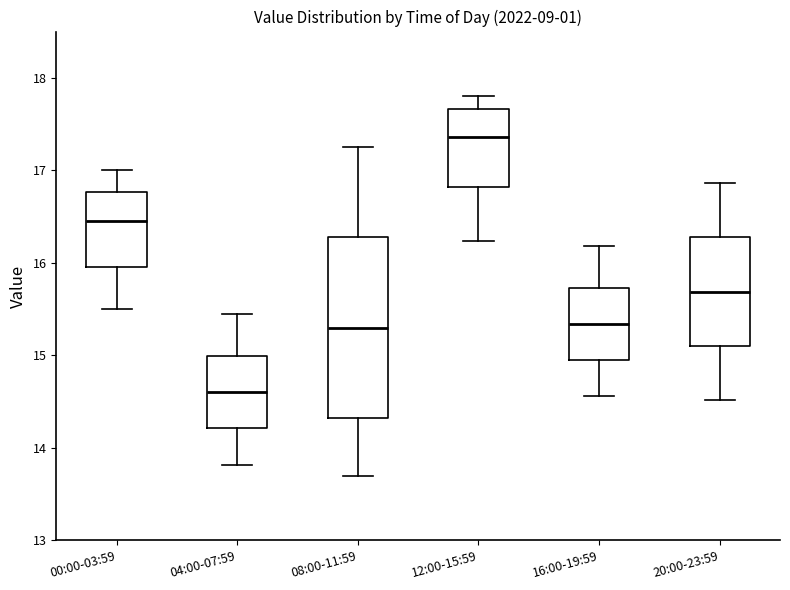

Where is the lower edge of the box for 16:00-19:59 on the y-axis? The values are not printed on the chart, so give them approximately, as read against the axis.

15.0